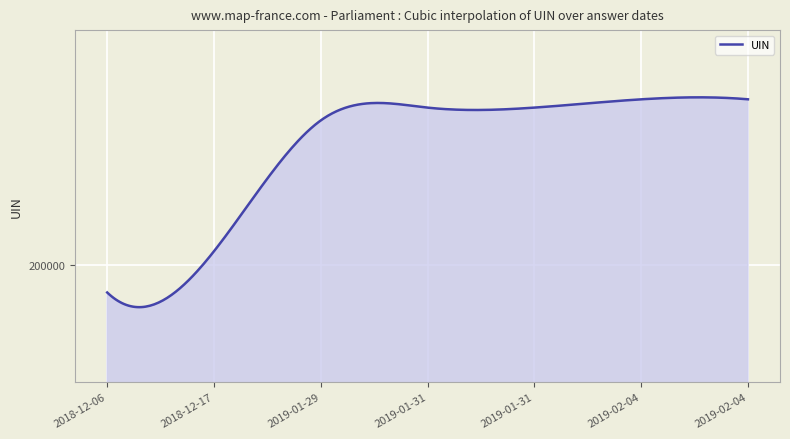

What is the label of the 3rd point from the right?

2019-01-31